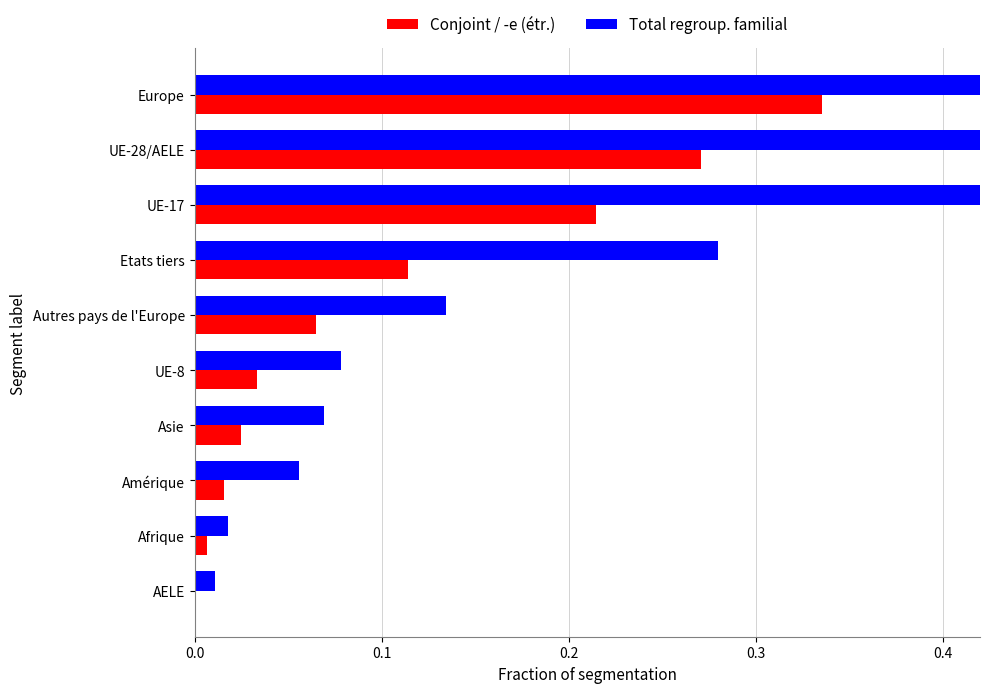

At Afrique, list the series in order from largest to smallest.

Total regroup. familial, Conjoint / -e (étr.)